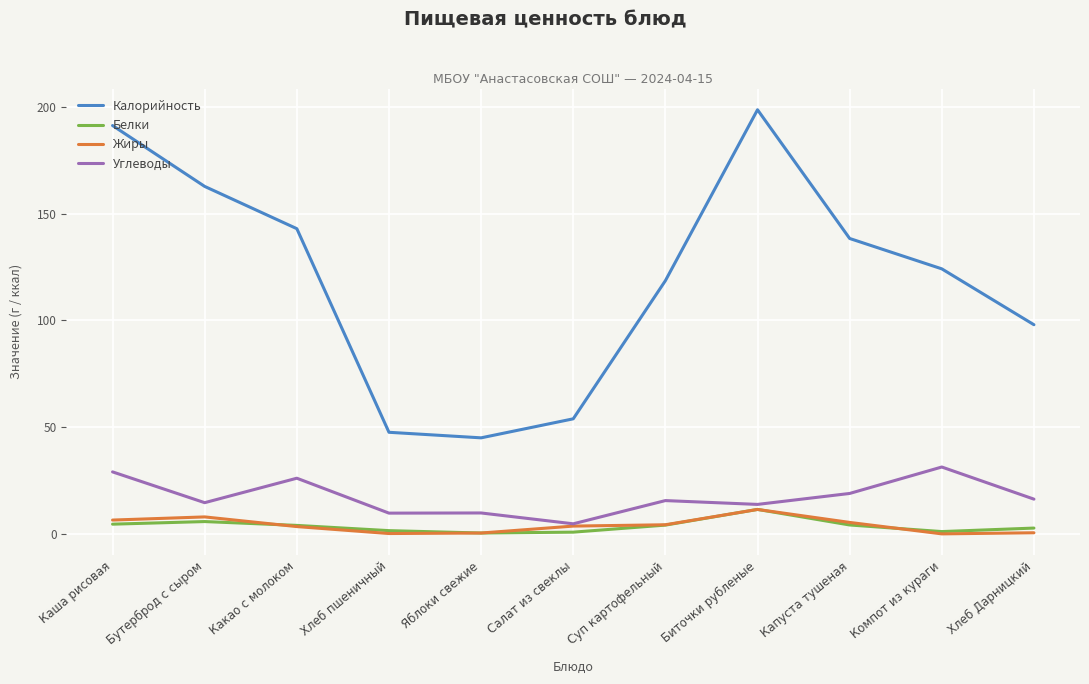

What is the spread (max minus min) of values at Капуста тушеная?

134.2